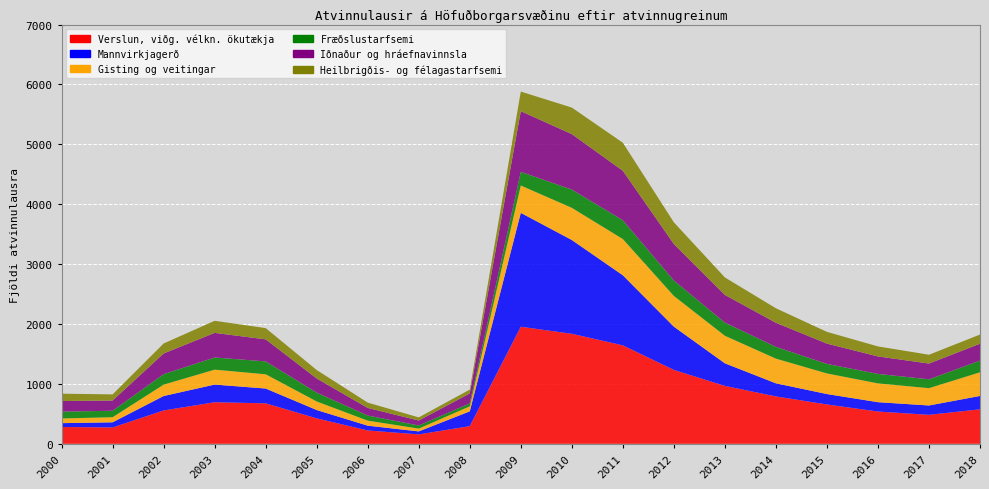

Reading left to right, extract all data points from this chart.

Verslun, viðg. vélkn. ökutækja: 2000=281	2001=273	2002=557	2003=694	2004=676	2005=425	2006=223	2007=157	2008=295	2009=1955	2010=1837	2011=1644	2012=1234	2013=967	2014=791	2015=657	2016=539	2017=484	2018=576
Mannvirkjagerð: 2000=64	2001=86	2002=241	2003=295	2004=247	2005=139	2006=80	2007=50	2008=247	2009=1901	2010=1566	2011=1170	2012=722	2013=377	2014=219	2015=174	2016=156	2017=156	2018=223
Gisting og veitingar: 2000=78	2001=85	2002=190	2003=249	2004=238	2005=143	2006=84	2007=47	2008=84	2009=457	2010=537	2011=605	2012=513	2013=460	2014=412	2015=344	2016=314	2017=289	2018=395
Fræðslustarfsemi: 2000=114	2001=108	2002=175	2003=203	2004=215	2005=148	2006=85	2007=52	2008=49	2009=228	2010=305	2011=314	2012=258	2013=220	2014=197	2015=159	2016=158	2017=148	2018=195
Iðnaður og hráefnavinnsla: 2000=177	2001=171	2002=345	2003=411	2004=368	2005=236	2006=127	2007=83	2008=166	2009=1013	2010=926	2011=826	2012=609	2013=462	2014=402	2015=339	2016=292	2017=263	2018=282
Heilbrigðis- og félagastarfsemi: 2000=123	2001=102	2002=167	2003=202	2004=188	2005=141	2006=89	2007=52	2008=64	2009=327	2010=443	2011=468	2012=362	2013=292	2014=242	2015=196	2016=167	2017=147	2018=153